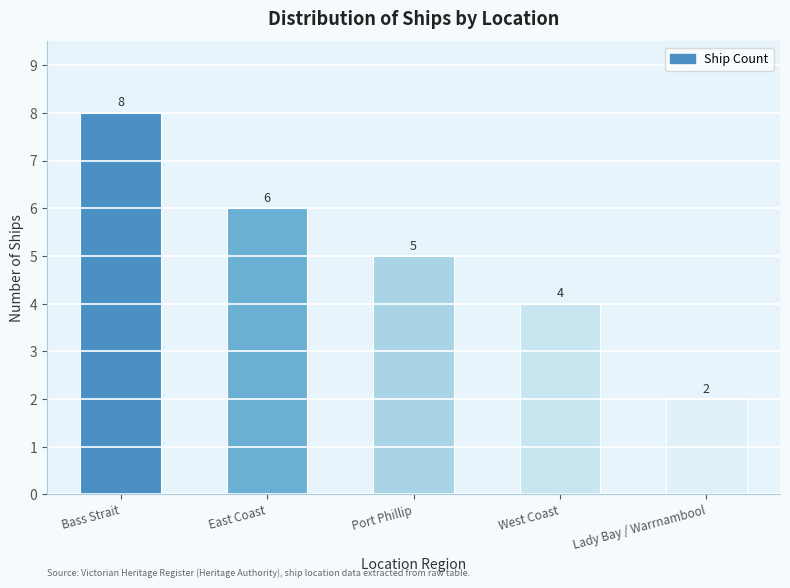

What is the label of the 1st bar from the right?

Lady Bay / Warrnambool